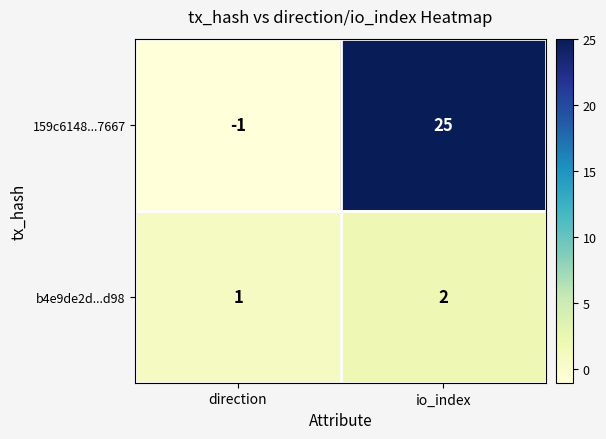

Which series has the largest total across all categories?

159c6148...7667